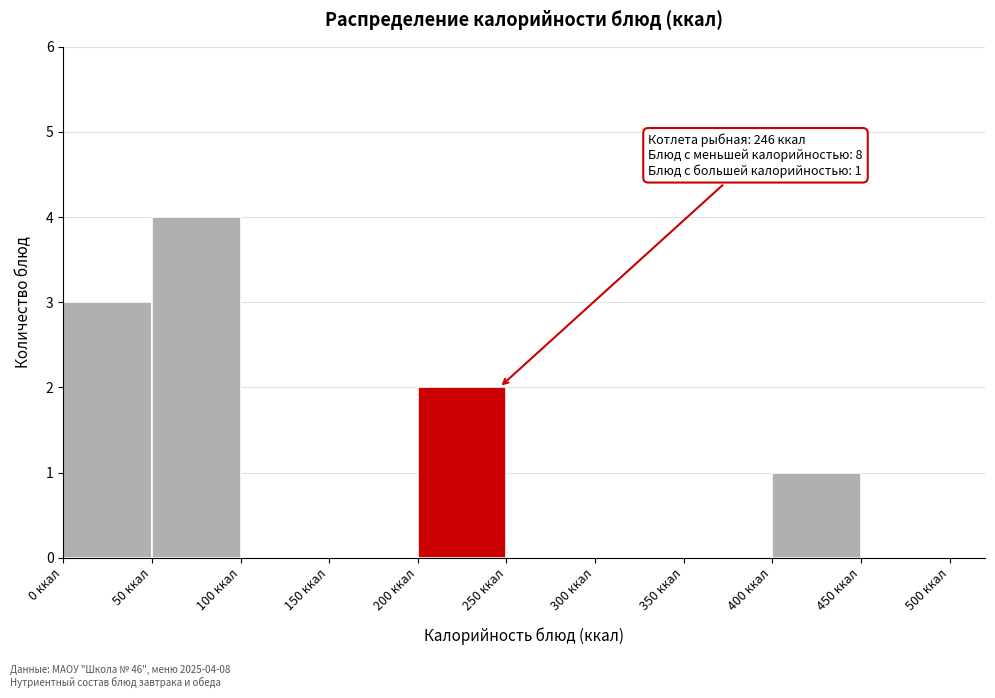

Over which range of the x-axis is the bar tallest?

50 to 100